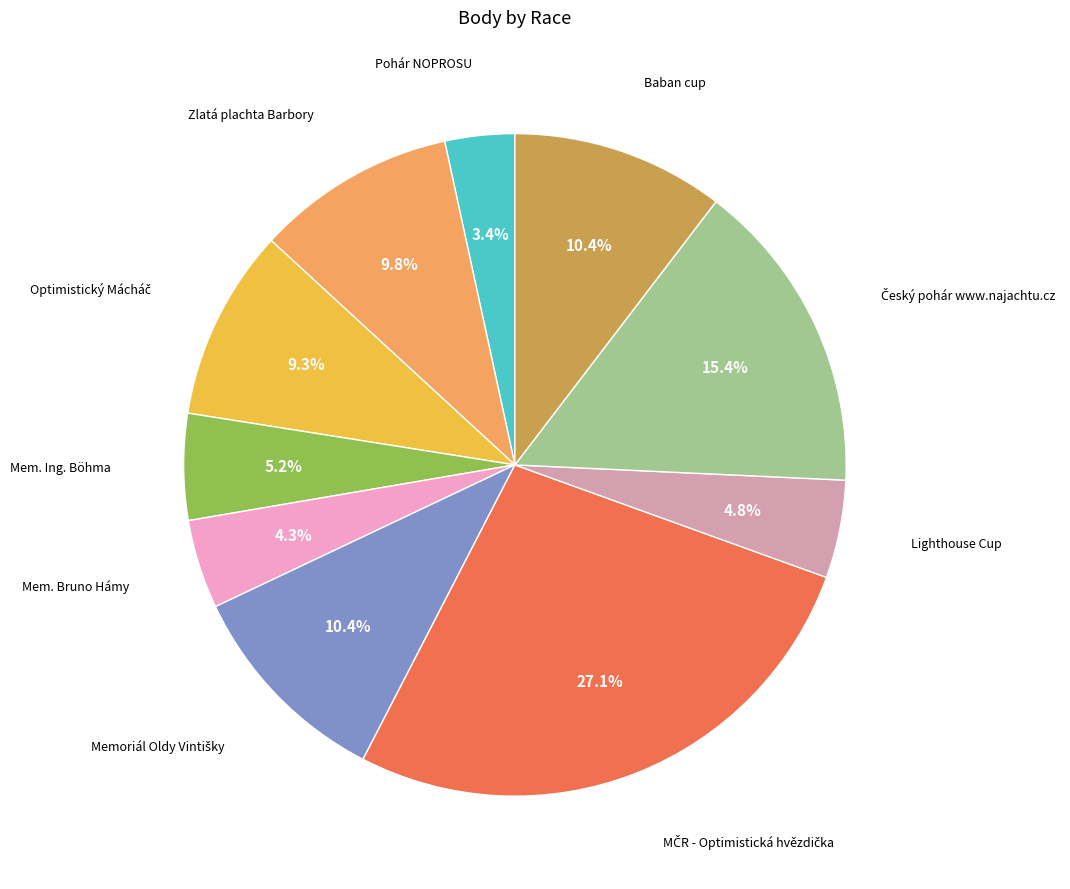

To the nearest percent, what is the average slice percentage?

10%